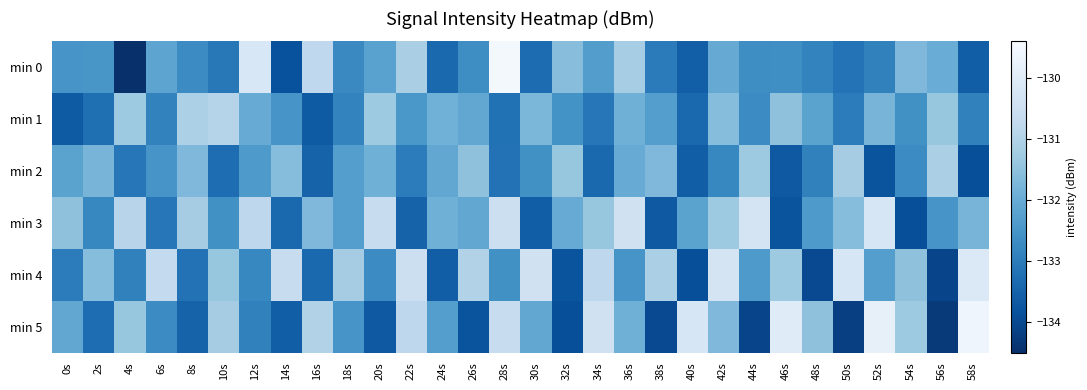

What is the minimum value shown in the chart?

-134.5